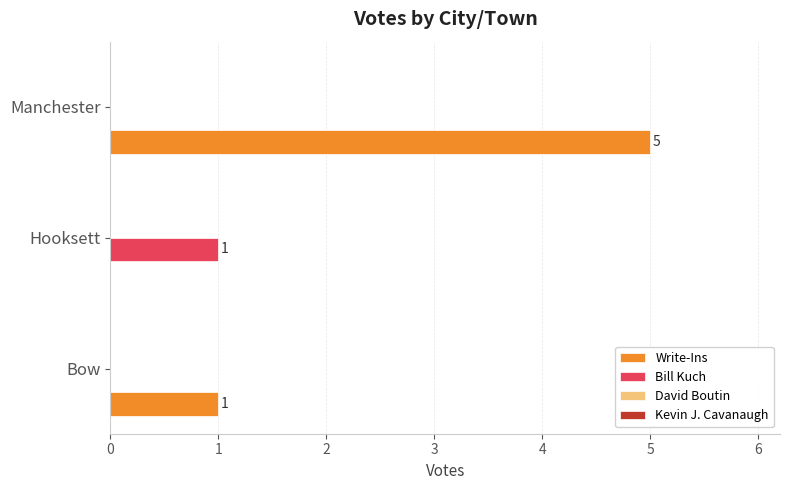

What is the sum of all Write-Ins values?

6